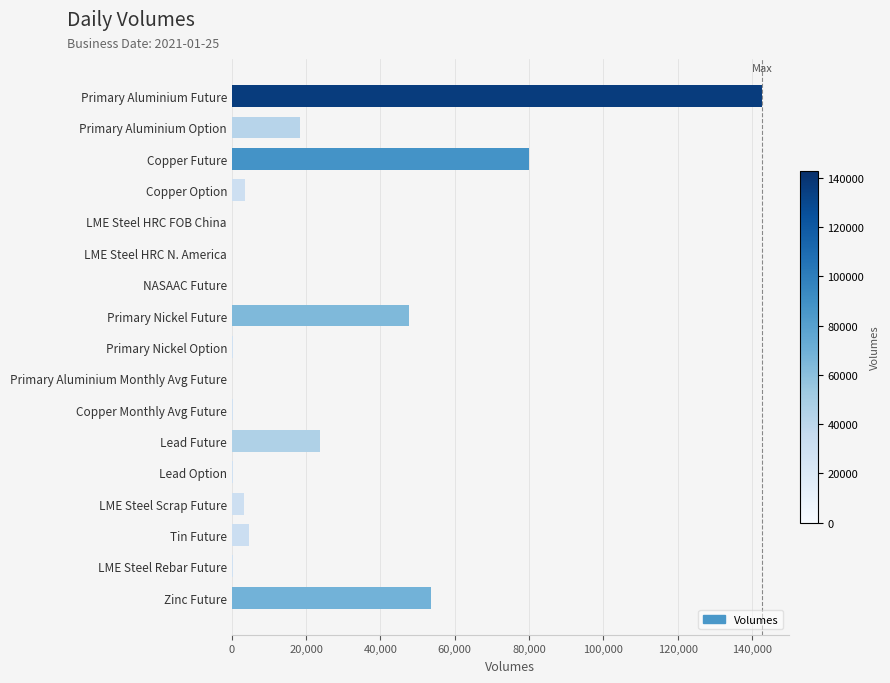

What is the sum of all values?

378441